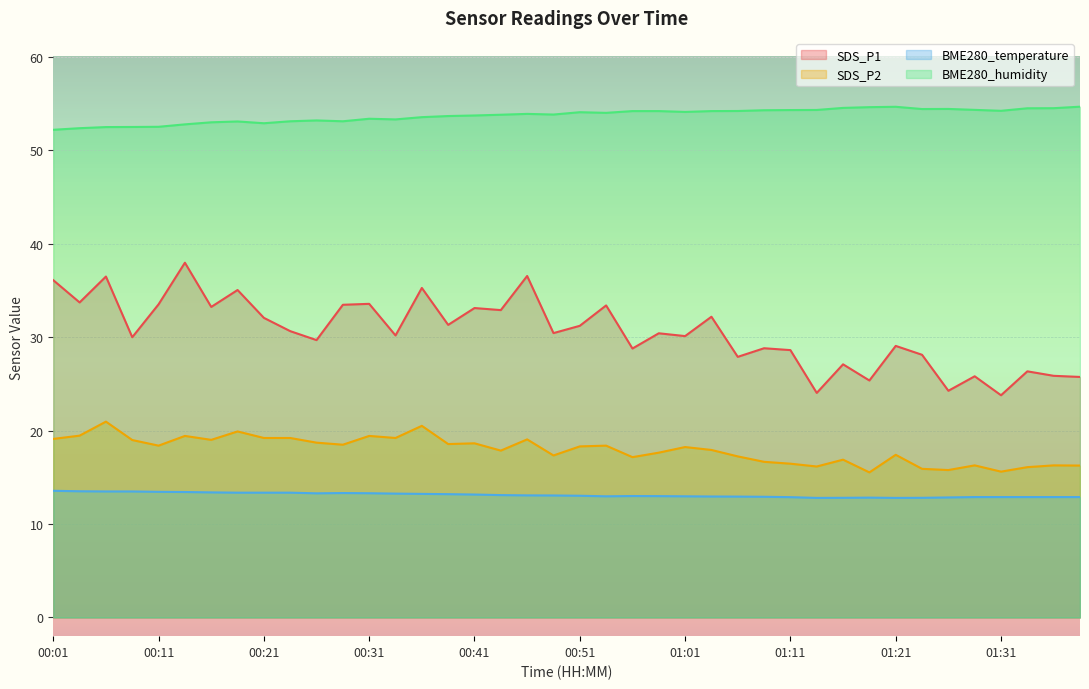

The value of BME280_humidity at 00:58 is 32.2. True or false?

False